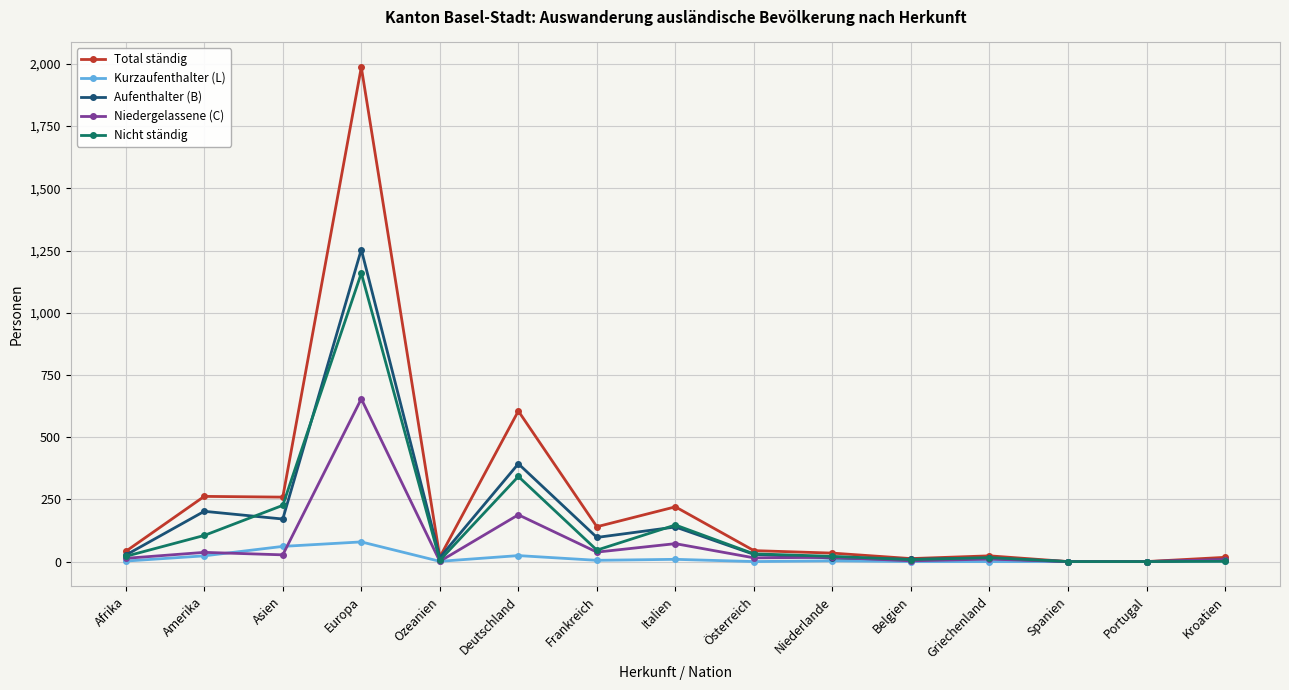

List the series in order of their peak value, lowest first.

Kurzaufenthalter (L), Niedergelassene (C), Nicht ständig, Aufenthalter (B), Total ständig